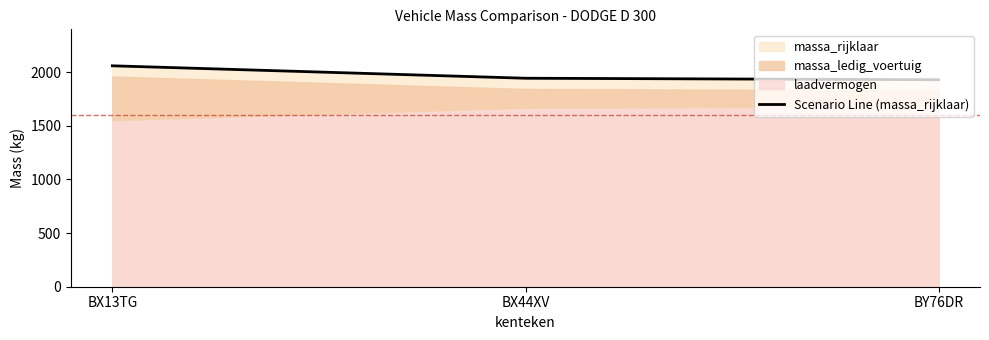

Is it true that Scenario Line (massa_rijklaar) equals 654 at BY76DR?

False